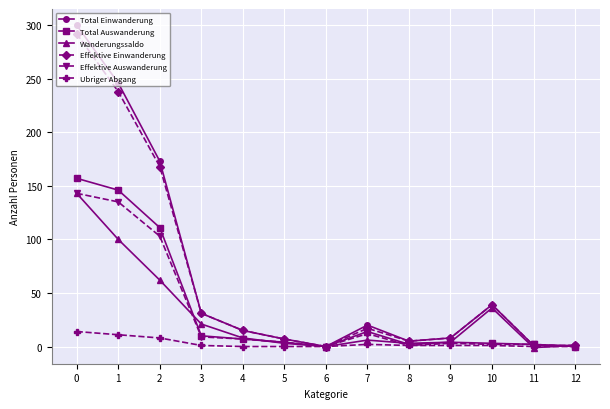

The Total Einwanderung series shows 1 at 12. True or false?

True